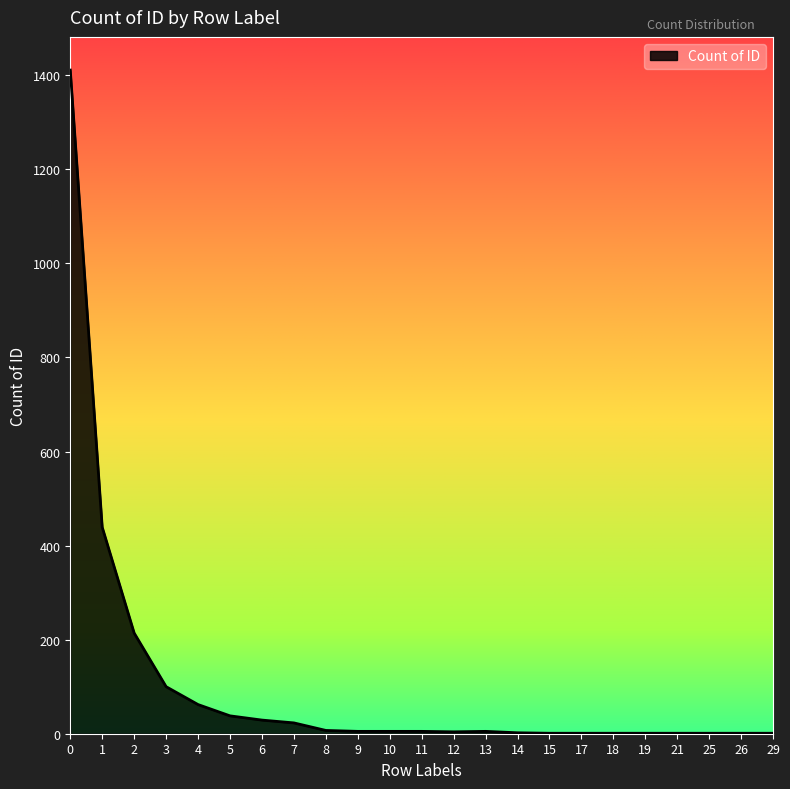

What is the maximum value shown in the chart?

1411